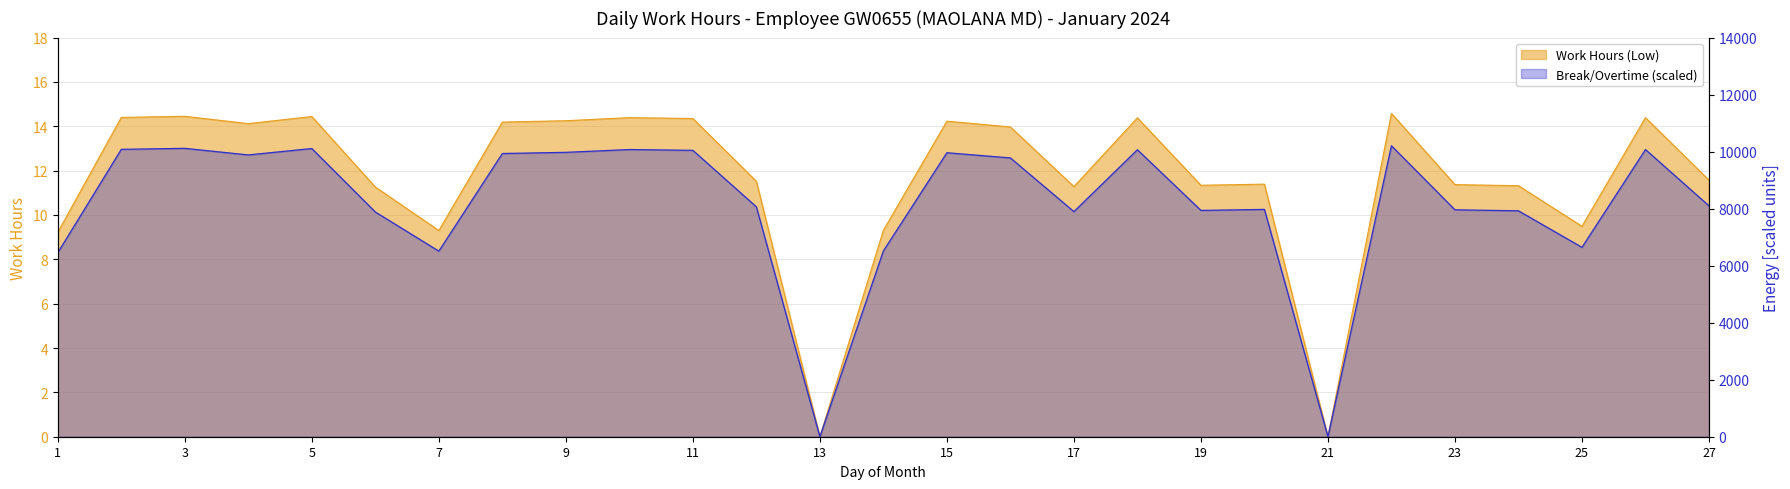

Where is the first local maximum?

3